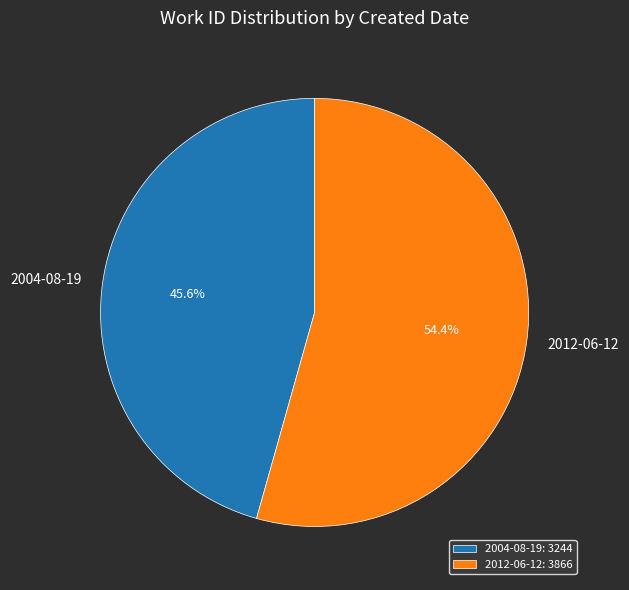

What is the majority slice?

2012-06-12